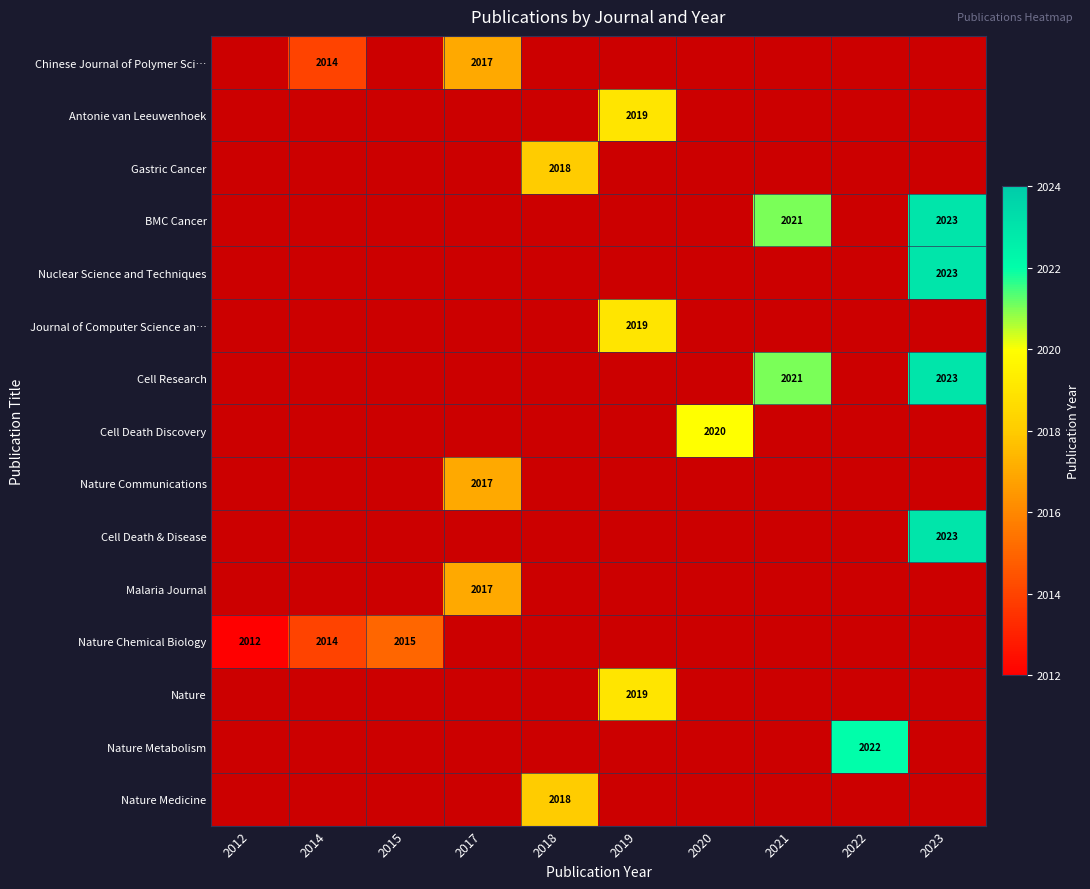

The value of Chinese Journal of Polymer Sci… at 2017 is 2017.0. True or false?

True